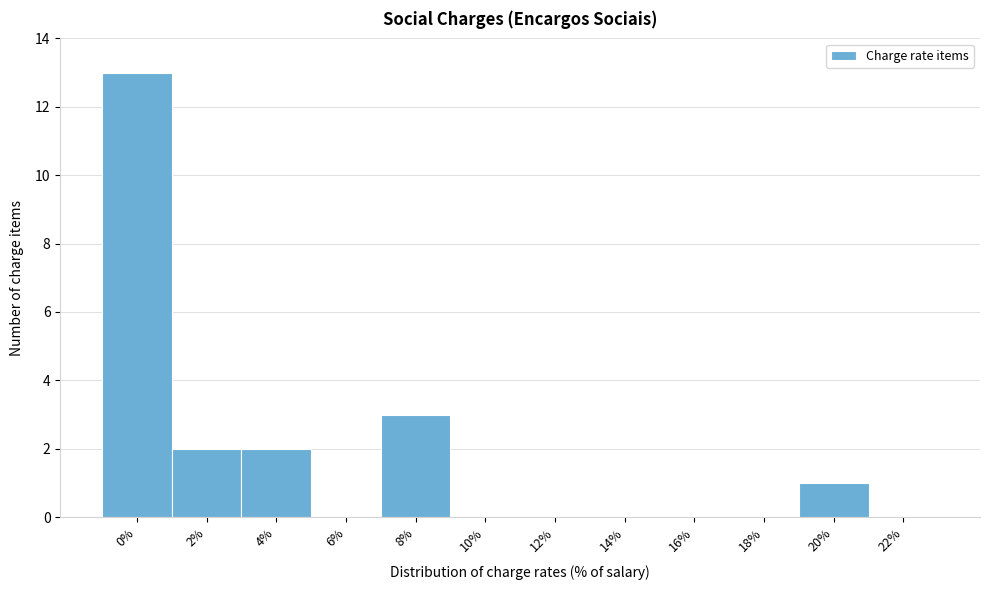

Reading left to right, list all the values displayed in this chart.

0%=13	2%=2	4%=2	6%=0	8%=3	10%=0	12%=0	14%=0	16%=0	18%=0	20%=1	22%=0